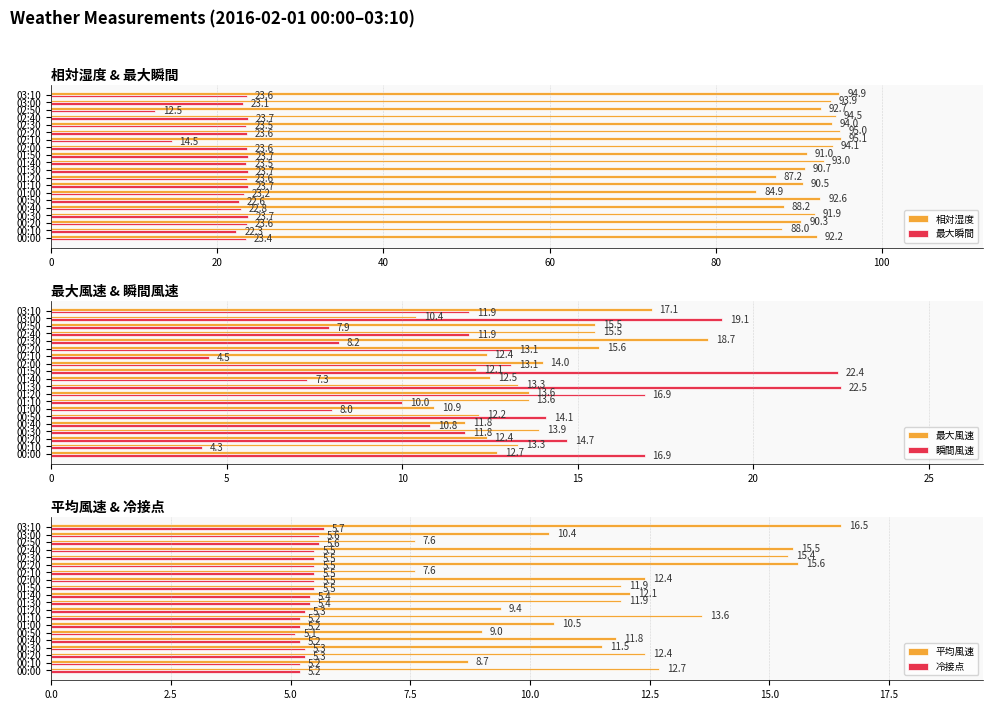

Reading left to right, transcribe all the data shown in this chart.

相対湿度: 92.2	88.0	90.3	91.9	88.2	92.6	84.9	90.5	87.2	90.7	93.0	91.0	94.1	95.1	95.0	94.0	94.5	92.7	93.9	94.9
最大瞬間: 23.4	22.3	23.6	23.7	22.8	22.6	23.2	23.7	23.6	23.7	23.5	23.7	23.6	14.5	23.6	23.5	23.7	12.5	23.1	23.6
最大風速: 12.7	13.3	12.4	13.9	11.8	12.2	10.9	13.6	13.6	13.3	12.5	12.1	14.0	12.4	15.6	18.7	15.5	15.5	10.4	17.1
瞬間風速: 16.9	4.3	14.7	11.8	10.8	14.1	8.0	10.0	16.9	22.5	7.3	22.4	13.1	4.5	13.1	8.2	11.9	7.9	19.1	11.9
平均風速: 12.7	8.7	12.4	11.5	11.8	9.0	10.5	13.6	9.4	11.9	12.1	11.9	12.4	7.6	15.6	15.4	15.5	7.6	10.4	16.5
冷接点: 5.2	5.2	5.3	5.3	5.2	5.1	5.2	5.2	5.3	5.4	5.4	5.5	5.5	5.5	5.5	5.5	5.5	5.6	5.6	5.7